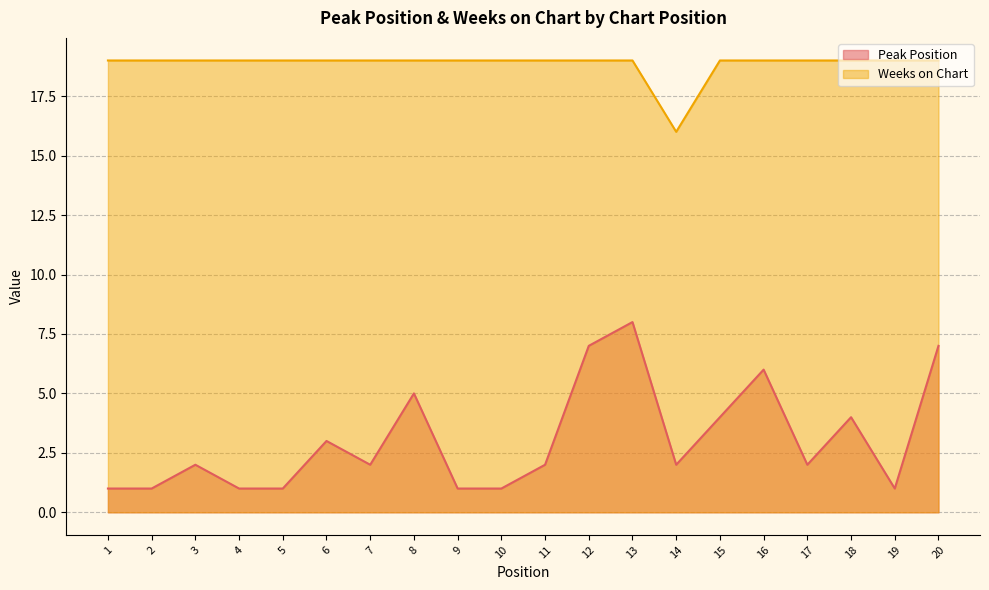

What is the sum of all Weeks on Chart values?

377